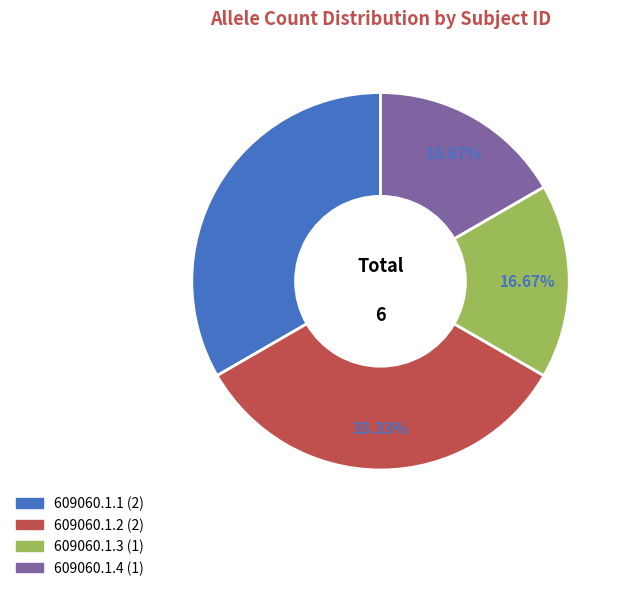

Is it true that 609060.1.4 is 23% of the pie?

False